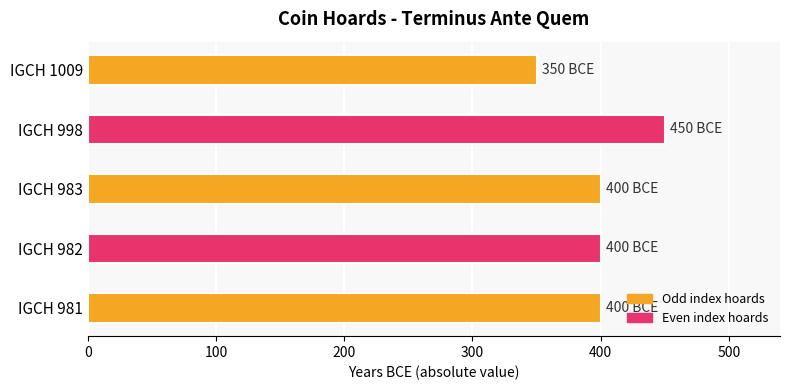

Reading bottom to top, extract all data points from this chart.

400	400	400	450	350